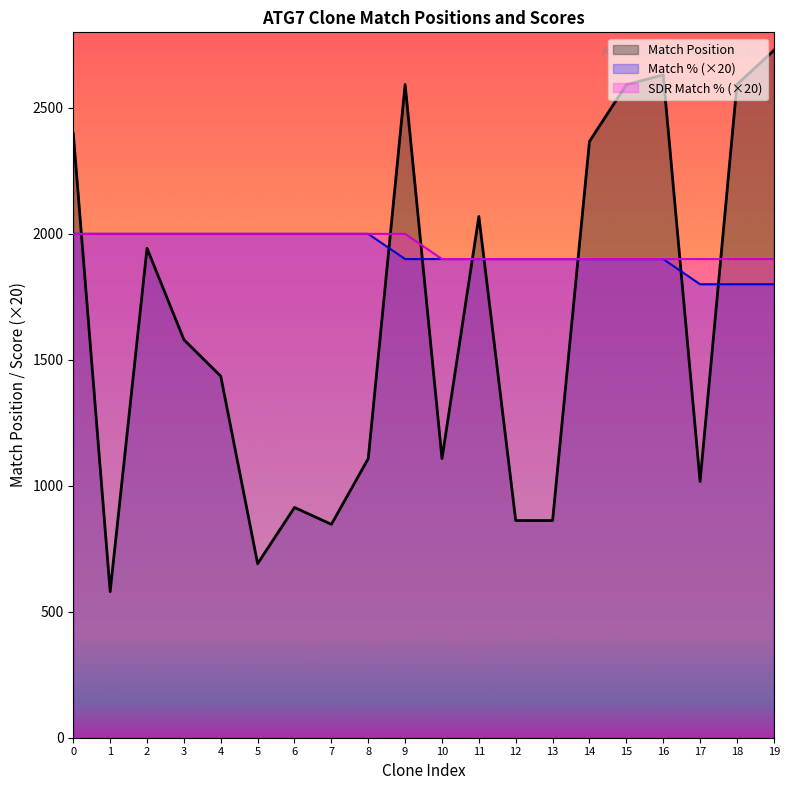

How many data points in Match % are less than 1900?

3